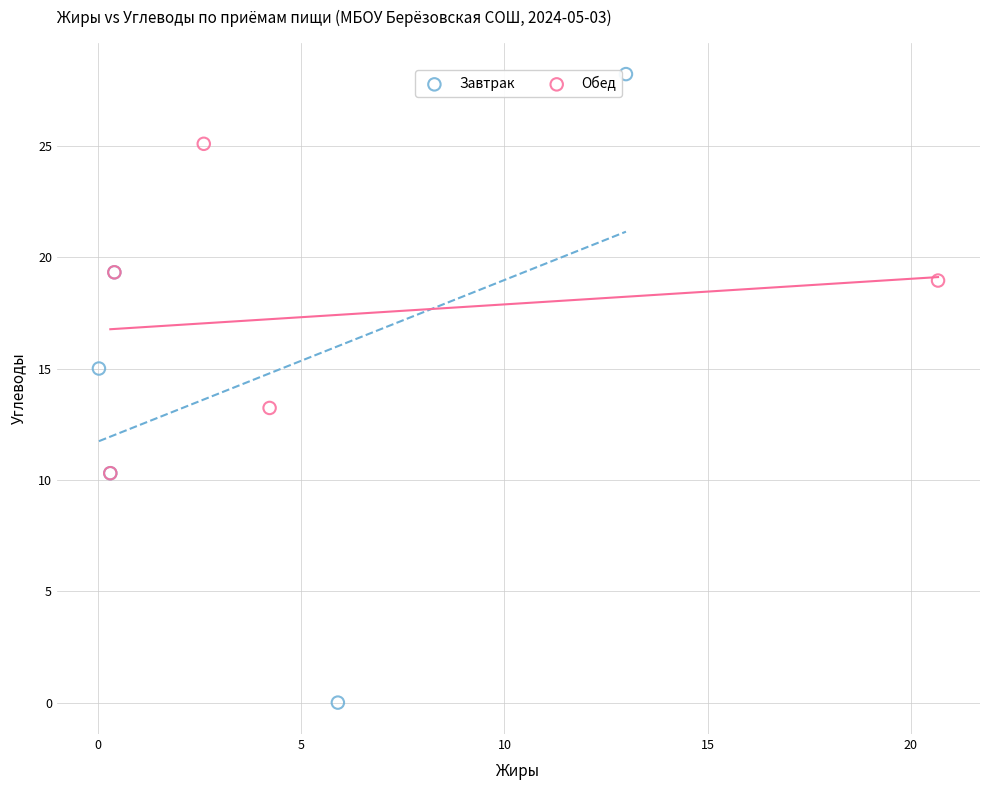

Which series has the largest Y range (max minus min)?

Завтрак